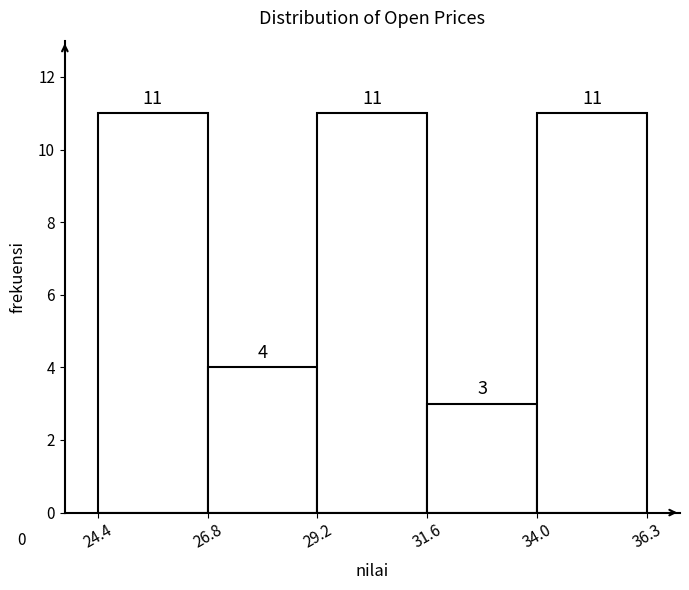

Reading left to right, list every bar in this chart as the range it spans on the x-axis followed by its height.

24.4 to 26.8: 11
26.8 to 29.2: 4
29.2 to 31.6: 11
31.6 to 34.0: 3
34.0 to 36.3: 11